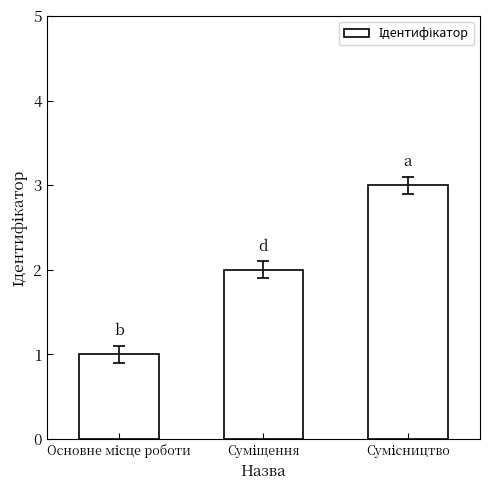

What is the greatest value displayed?

3